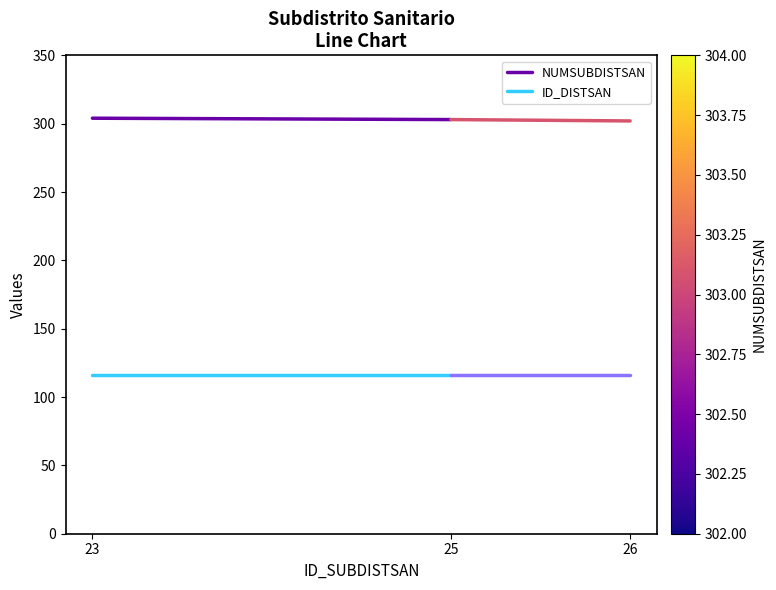

True or false: ID_DISTSAN has a value of 60 at 25.

False